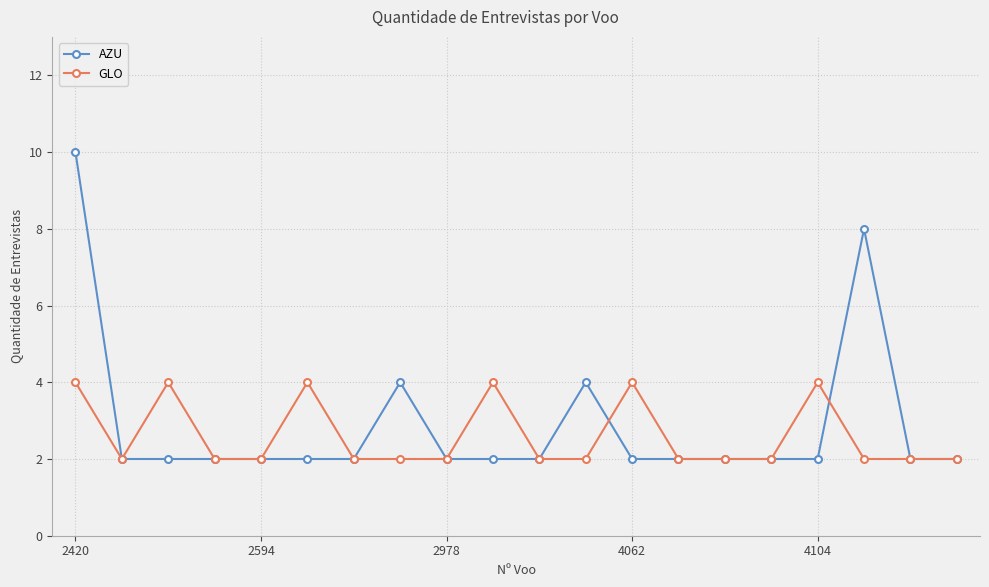

What is the smallest value displayed?

2